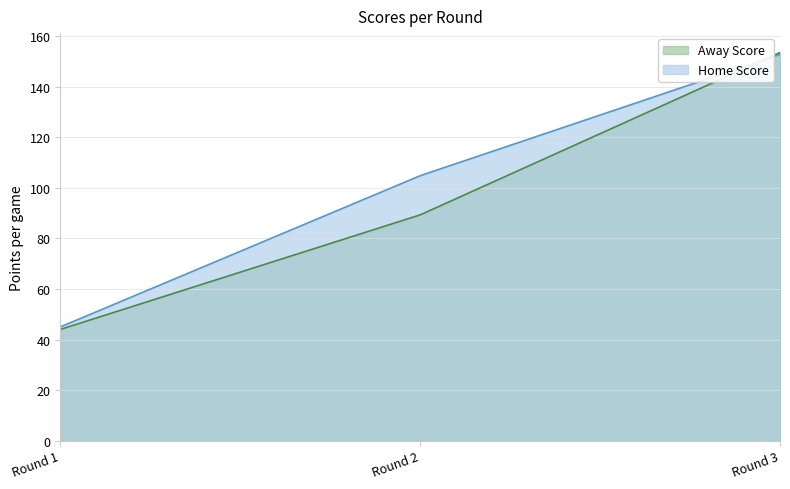

True or false: Away Score has a value of 69 at 10.

False